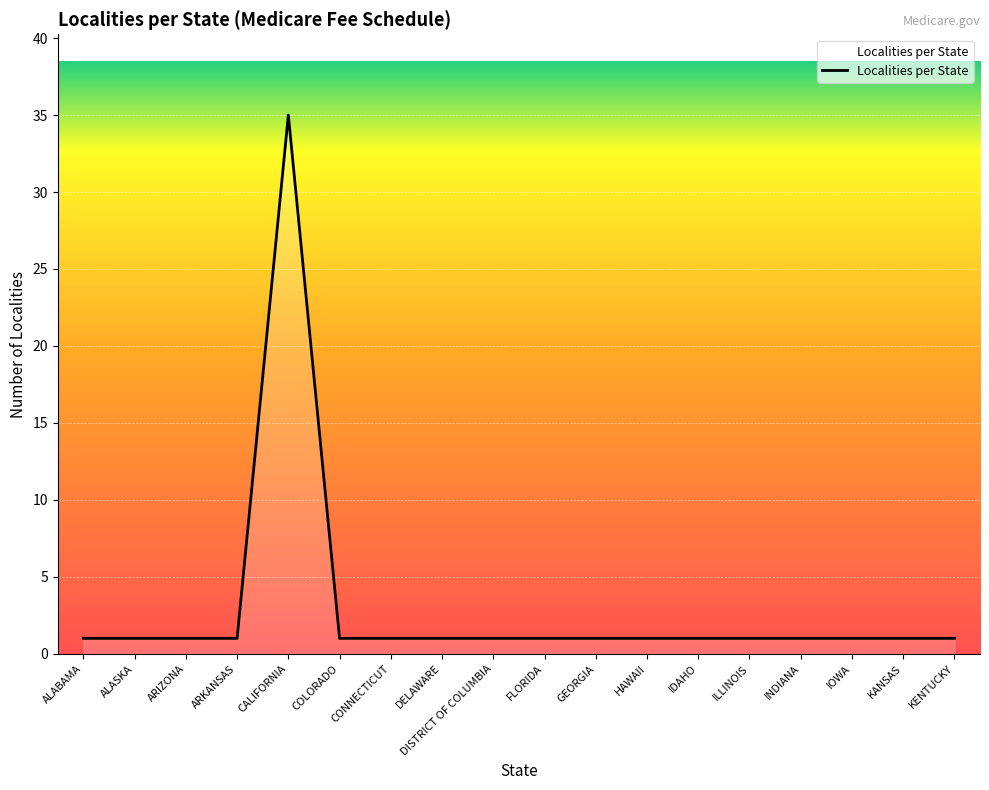

What is the difference between the maximum and minimum values?

34